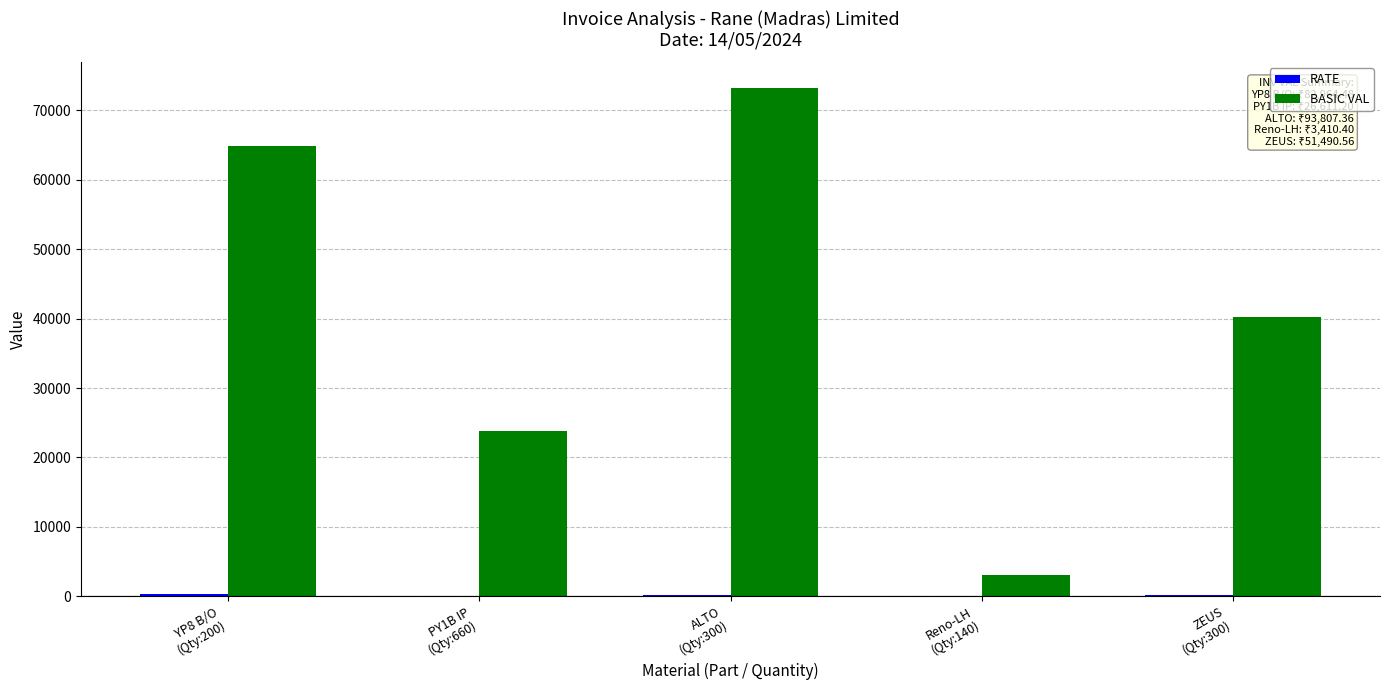

Where is BASIC VAL nearest to the value 38166?

ZEUS
(Qty:300)